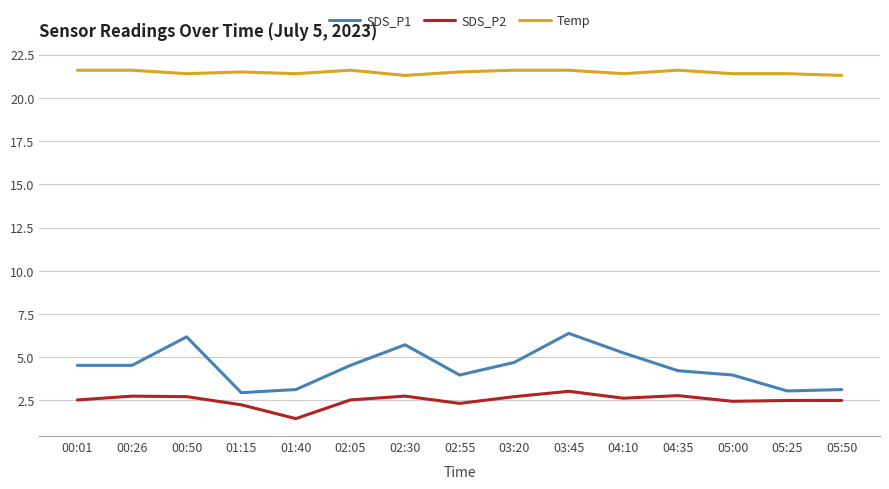

What is the maximum value shown in the chart?

21.6